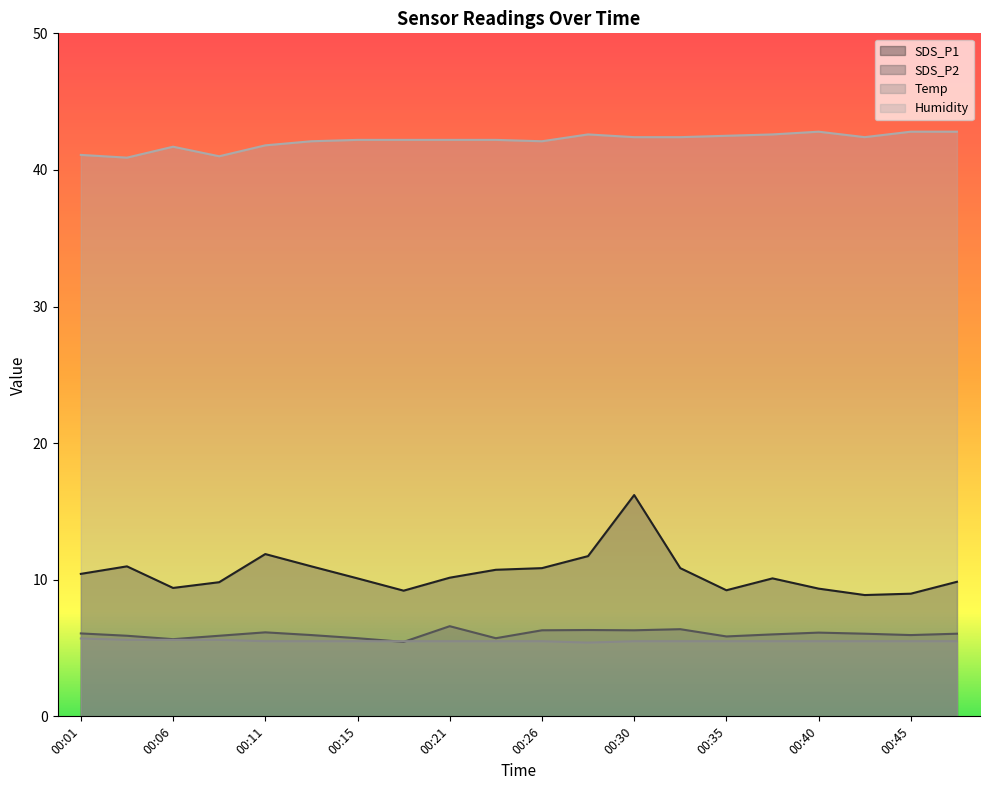

Is the value of Humidity at 00:43 greater than the value of SDS_P1 at 00:38?

Yes